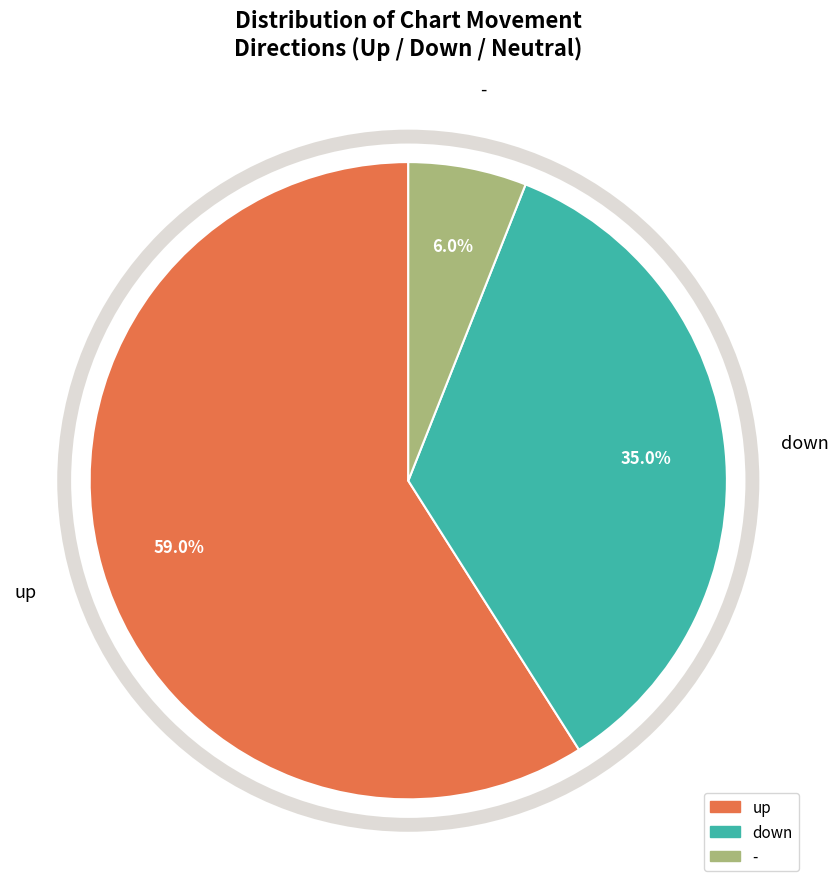

Is it true that up is 70% of the pie?

False